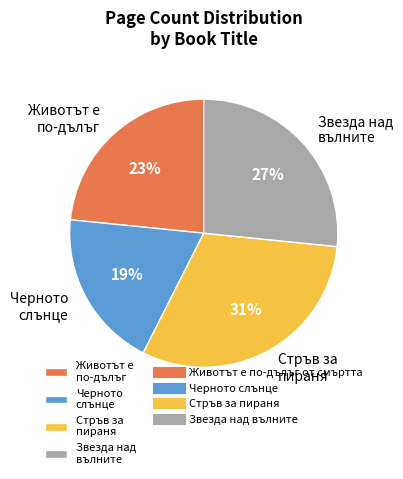

How many segments does this pie chart have?

4